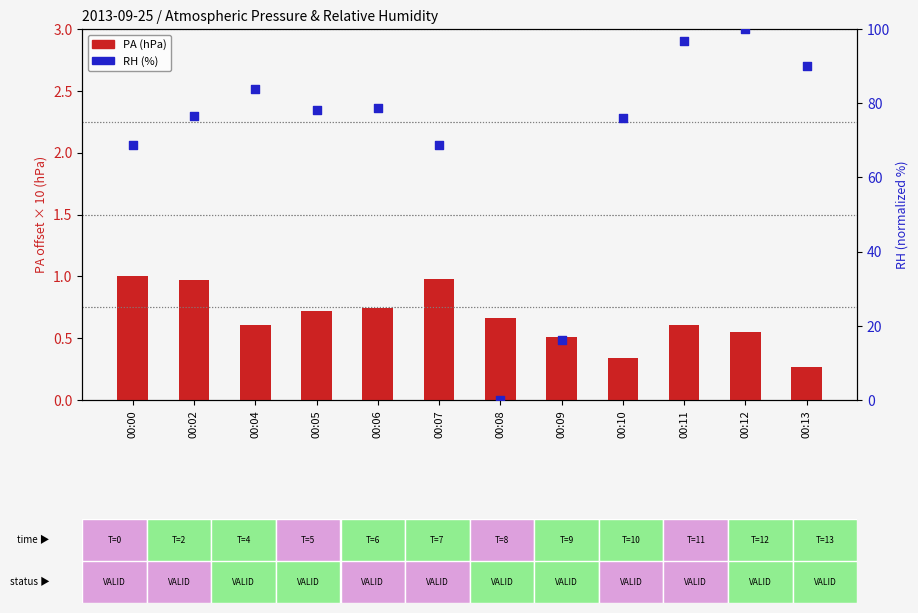

At which category is the sum across all series the highest?

00:12